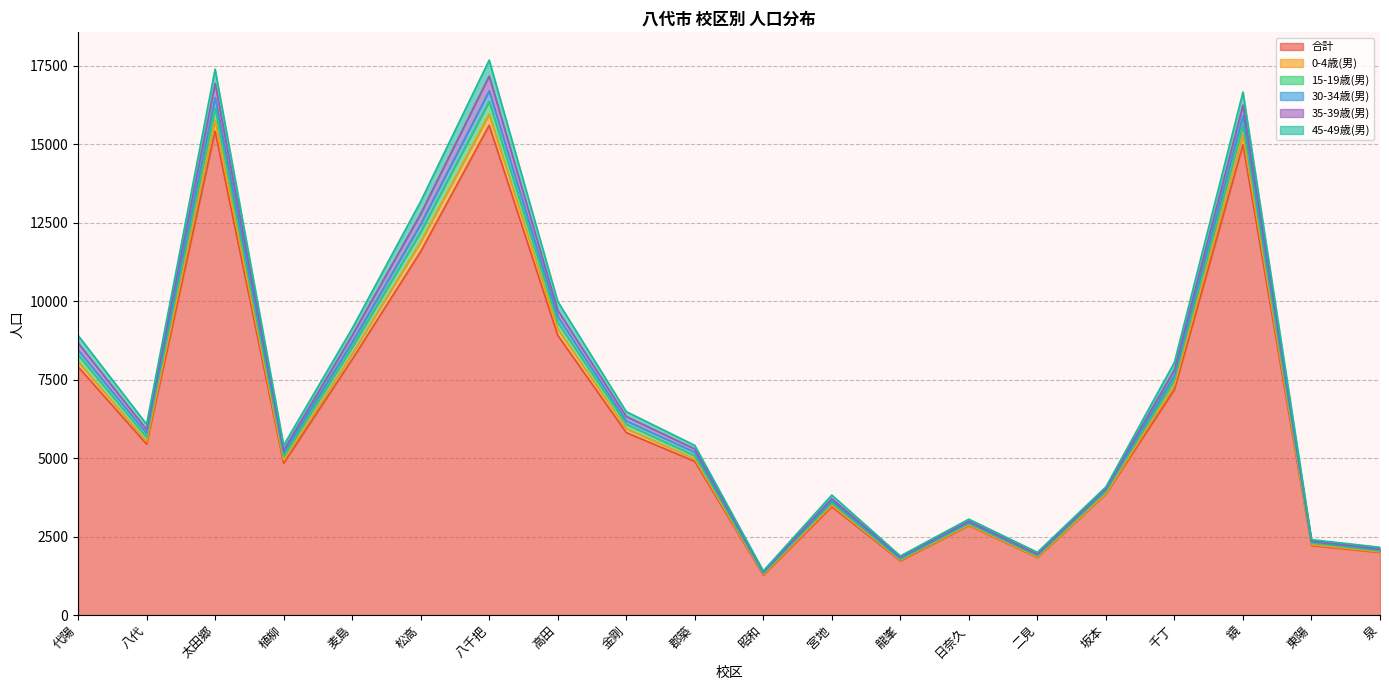

True or false: 30-34歳(男) and 0-4歳(男) cross at least once.

False